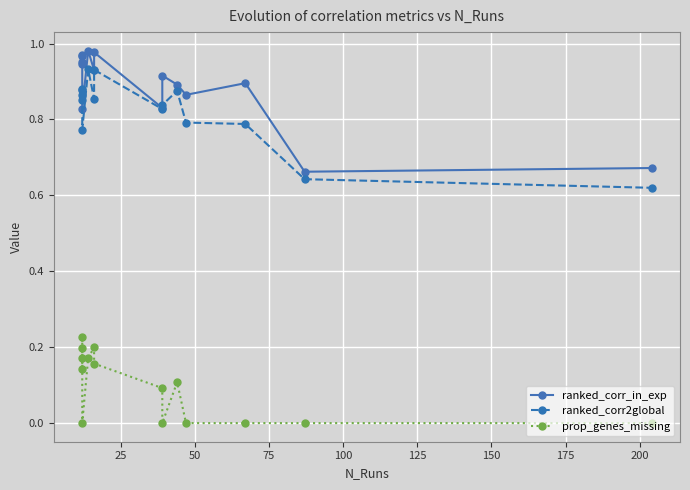

Is it true that prop_genes_missing equals 0.1 at 200?

False